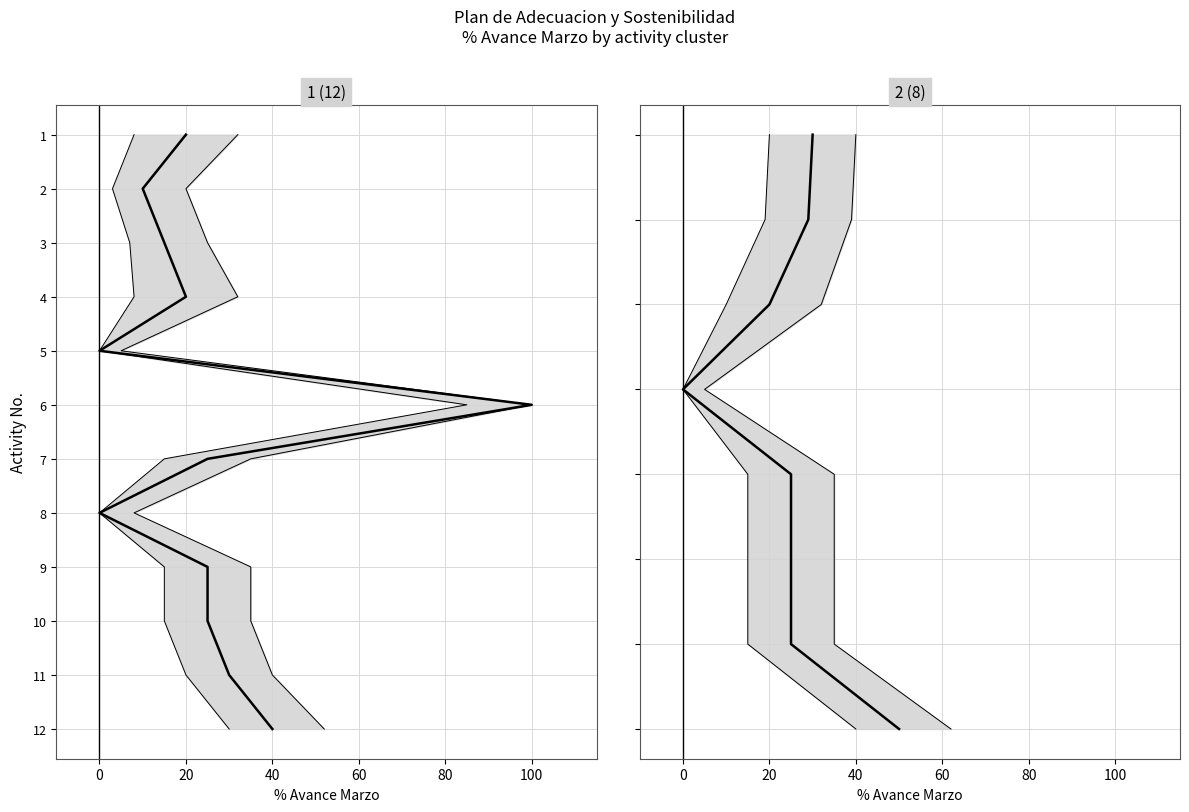

How many distinct data groups are displayed?

1